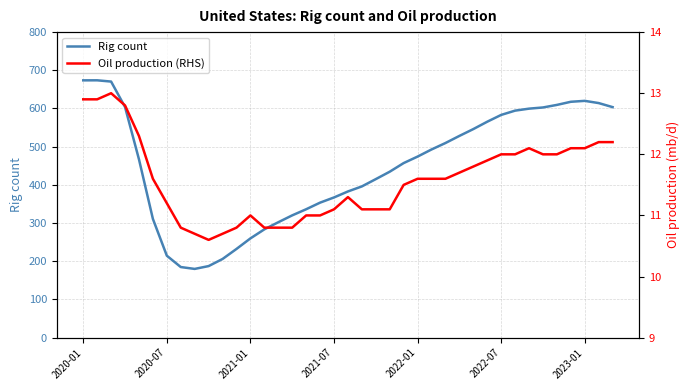

What are all the series names shown in the legend?

Rig count, Oil production (RHS)